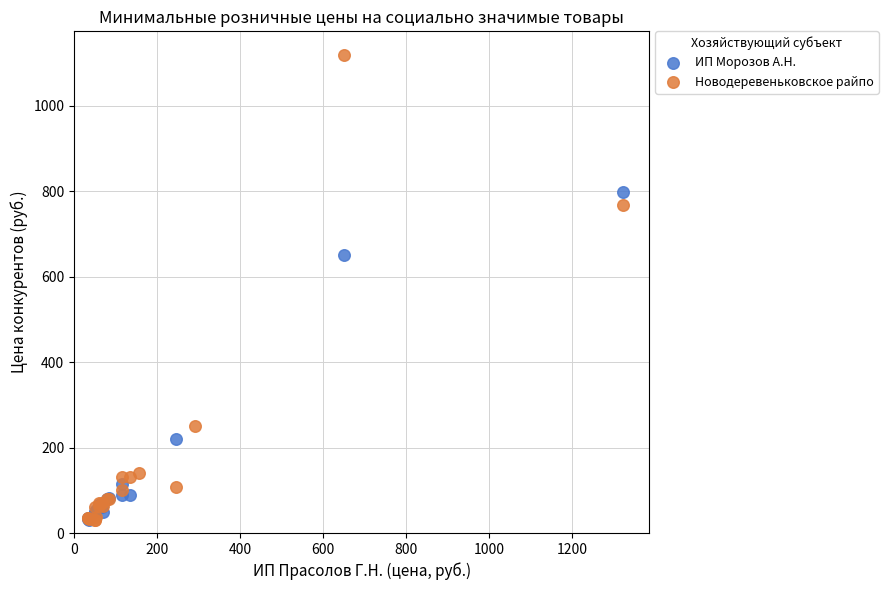

Which series reaches the maximum Y coordinate?

Новодеревеньковское райпо